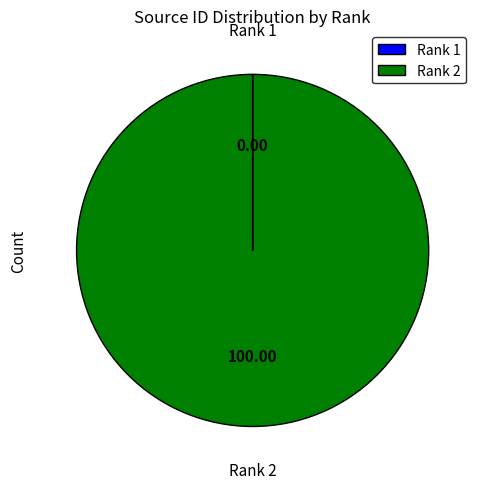

Which slice represents more than half of the pie?

Rank 2